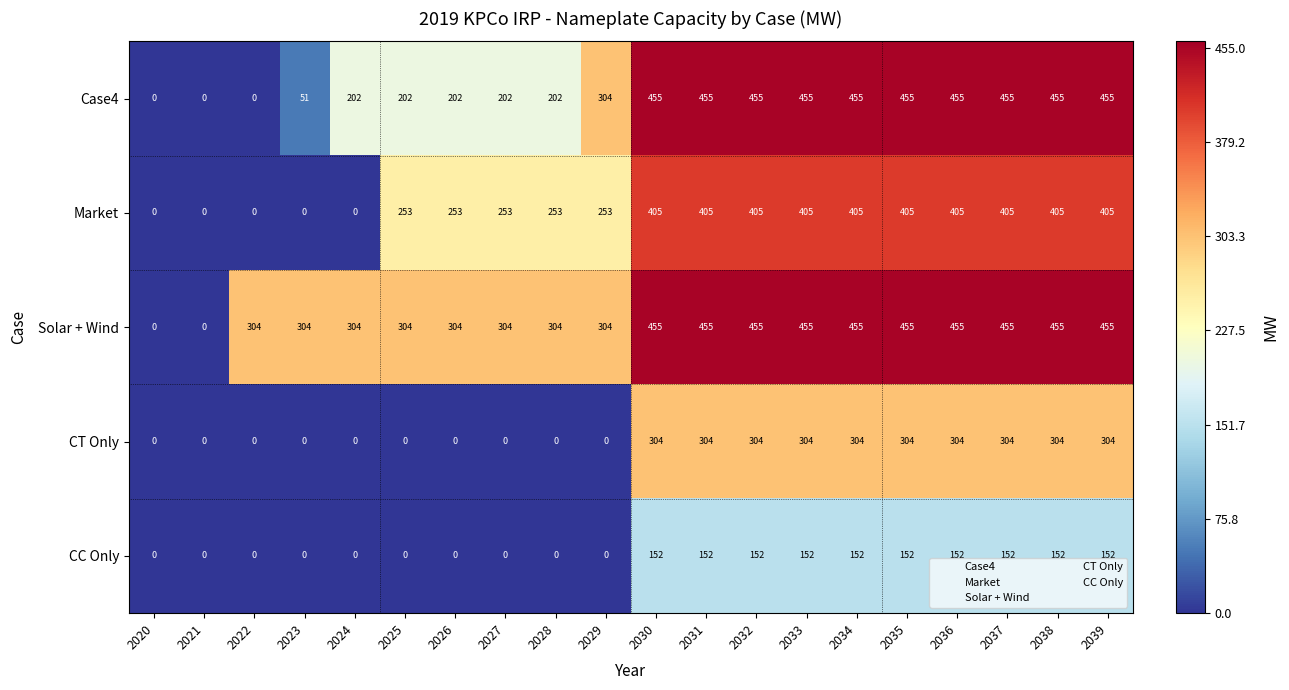

Which series changed the most between 2027 and 2029?

Case4